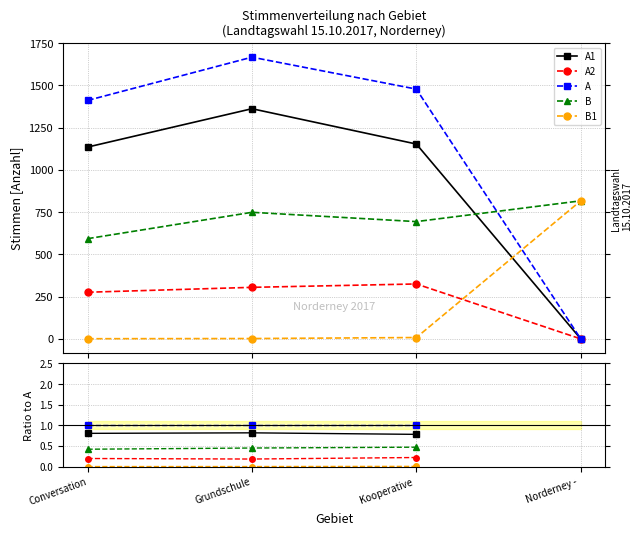

True or false: B and A2 intersect in this chart.

False